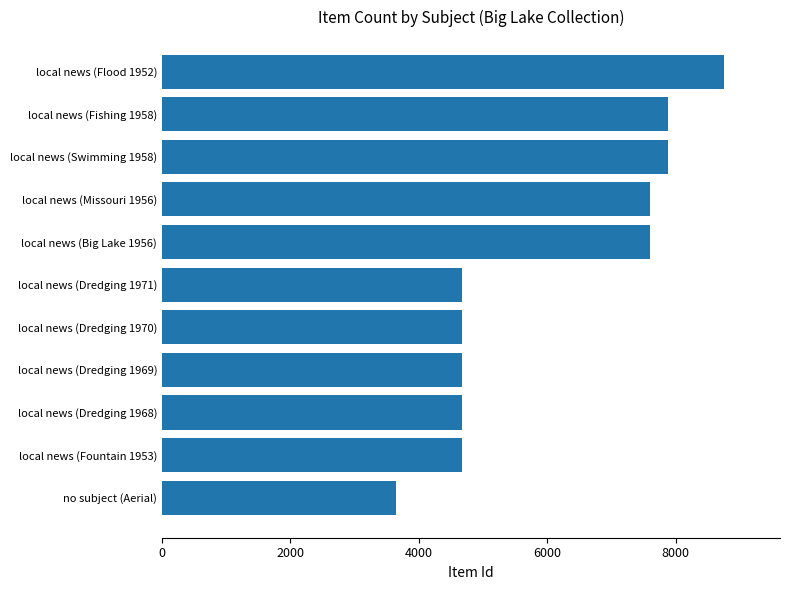

Which label corresponds to the largest value in the chart?

local news (Flood 1952)